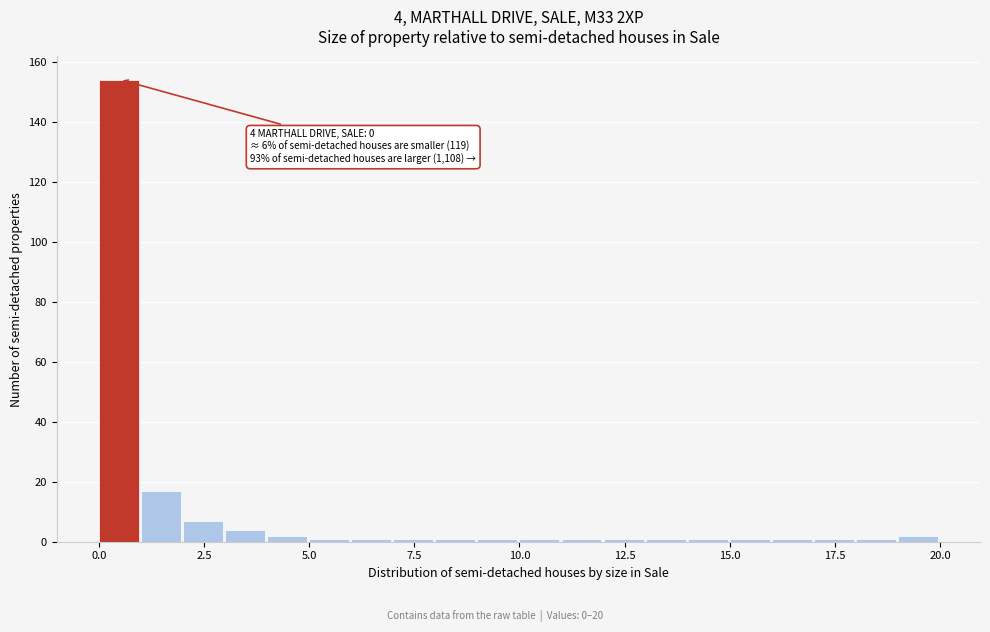

Read against the x-axis, roughly where is the centre of the tallest bar?

0.5